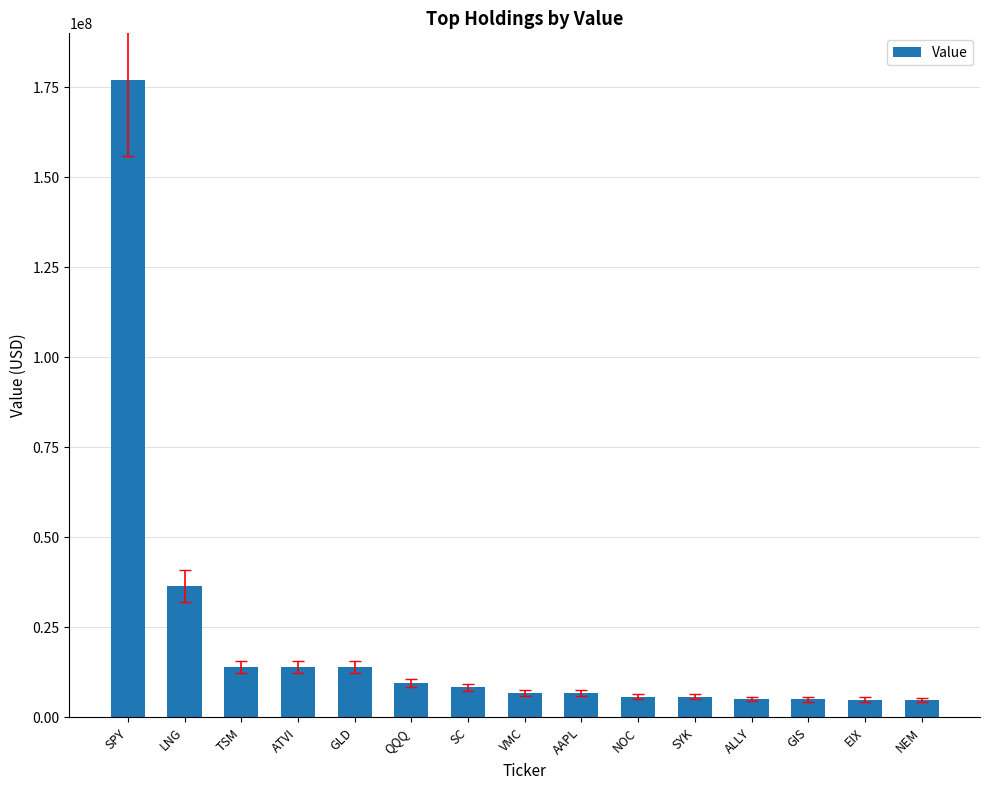

What is the average value?

21204133